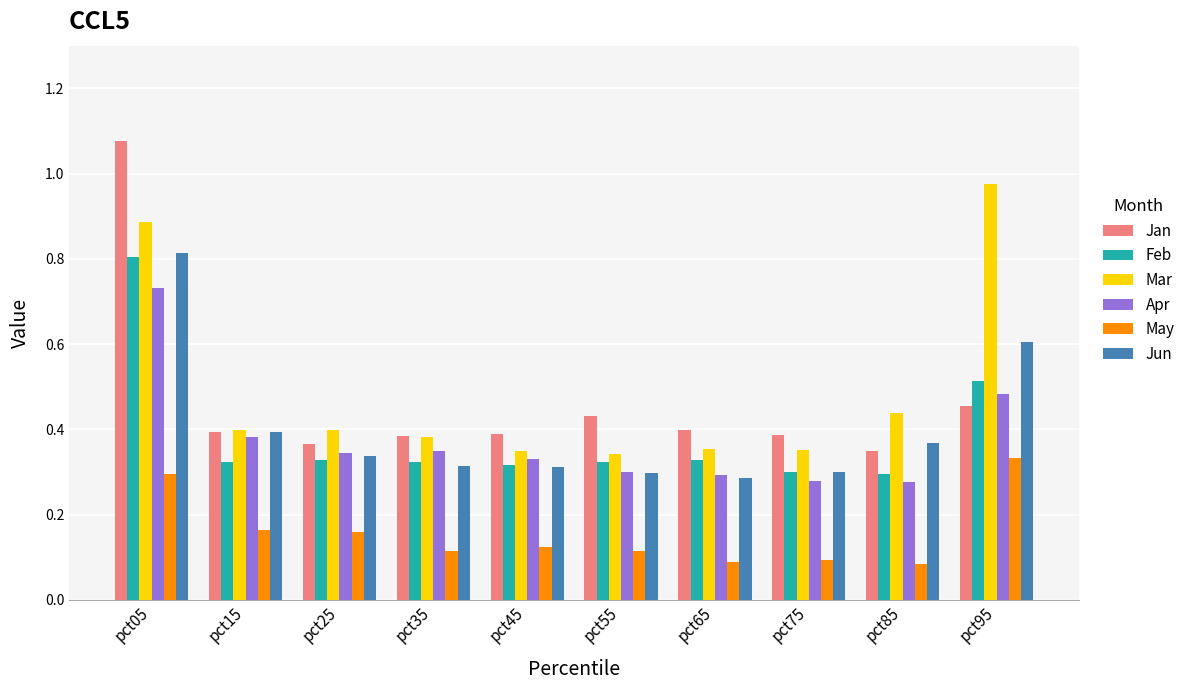

What is the sum of all May values?

1.6